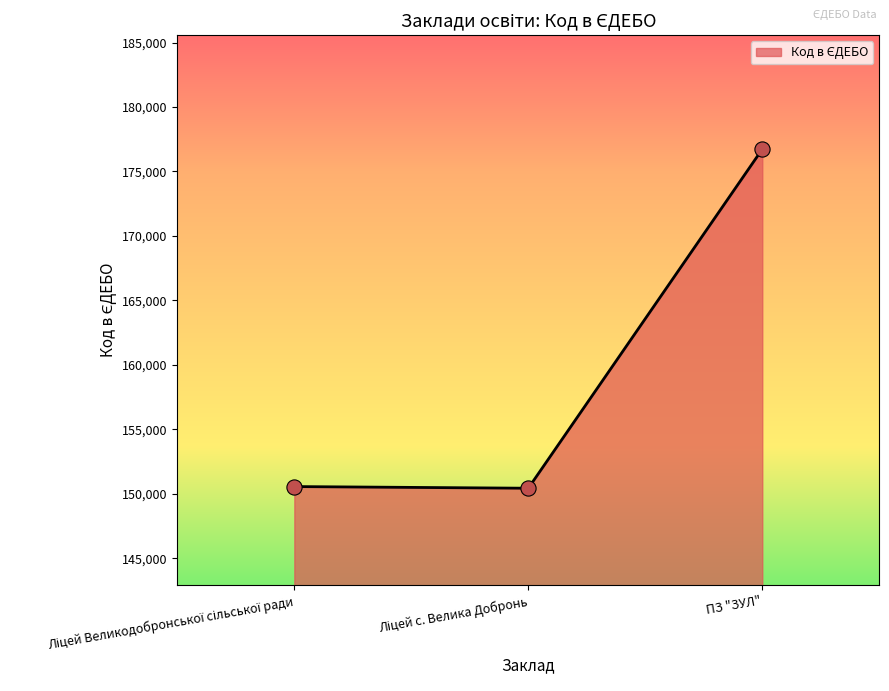

The value at ПЗ "ЗУЛ" is 176729. True or false?

True